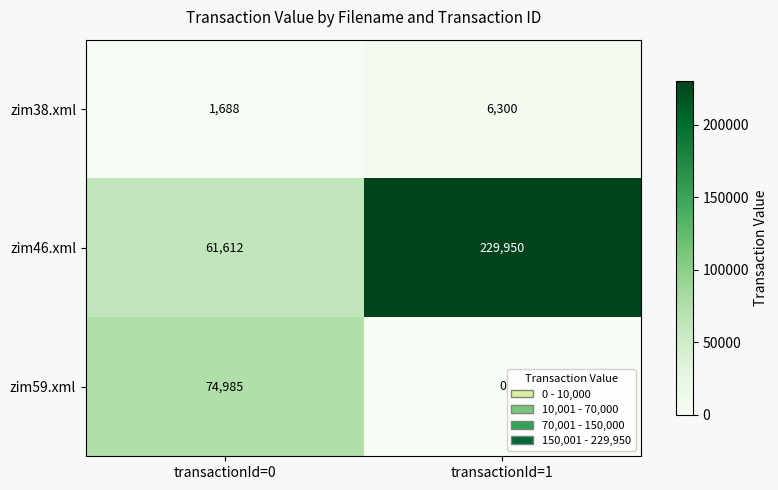

What is the average value of the zim46.xml series?

145781